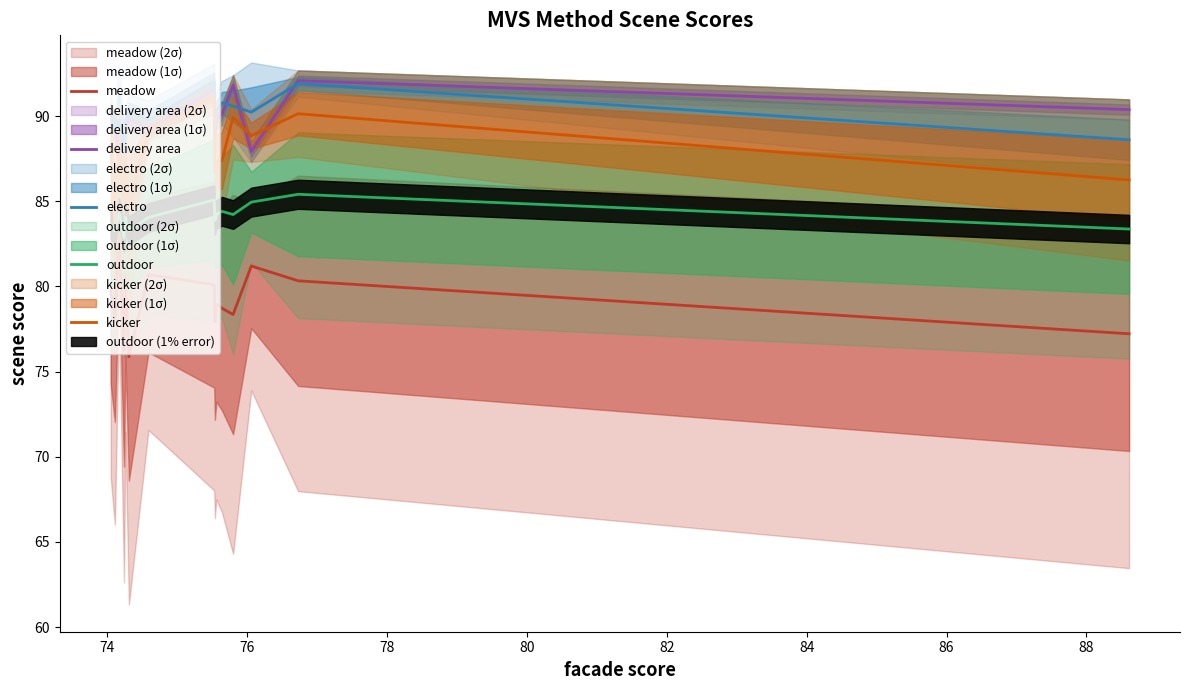

True or false: outdoor and delivery area cross at least once.

False